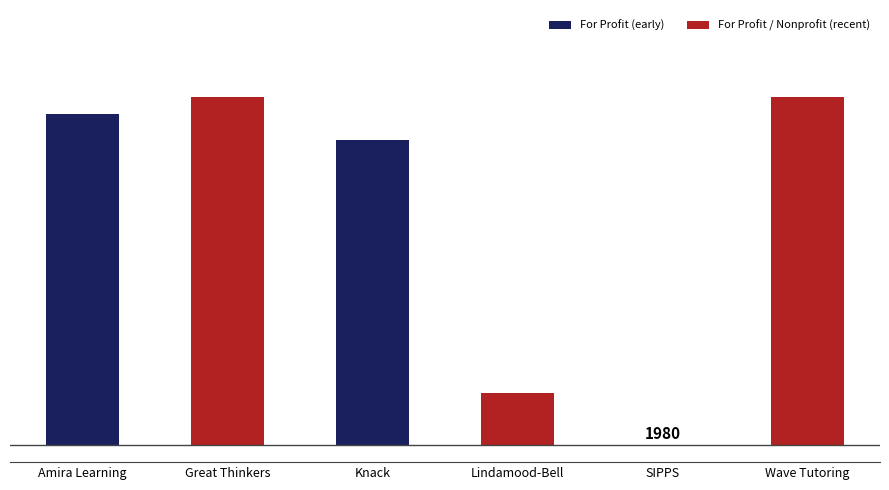

What is the approximate value at Great Thinkers?

40